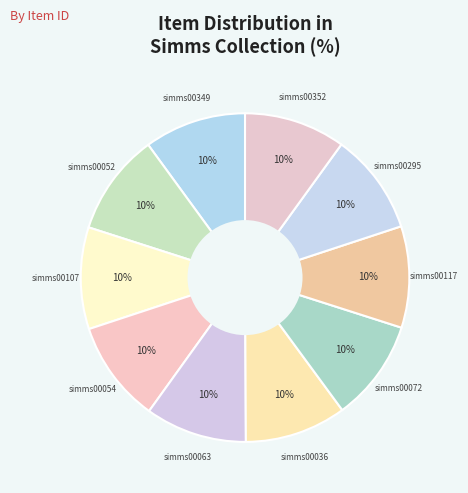

Count the number of slices in the pie.

10